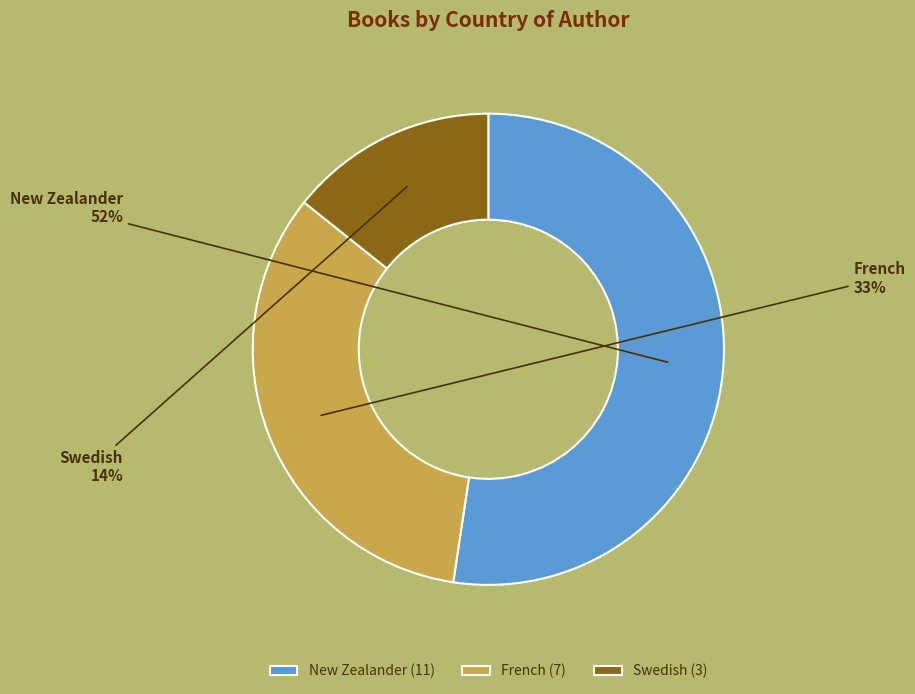

Which category accounts for the majority?

New Zealander